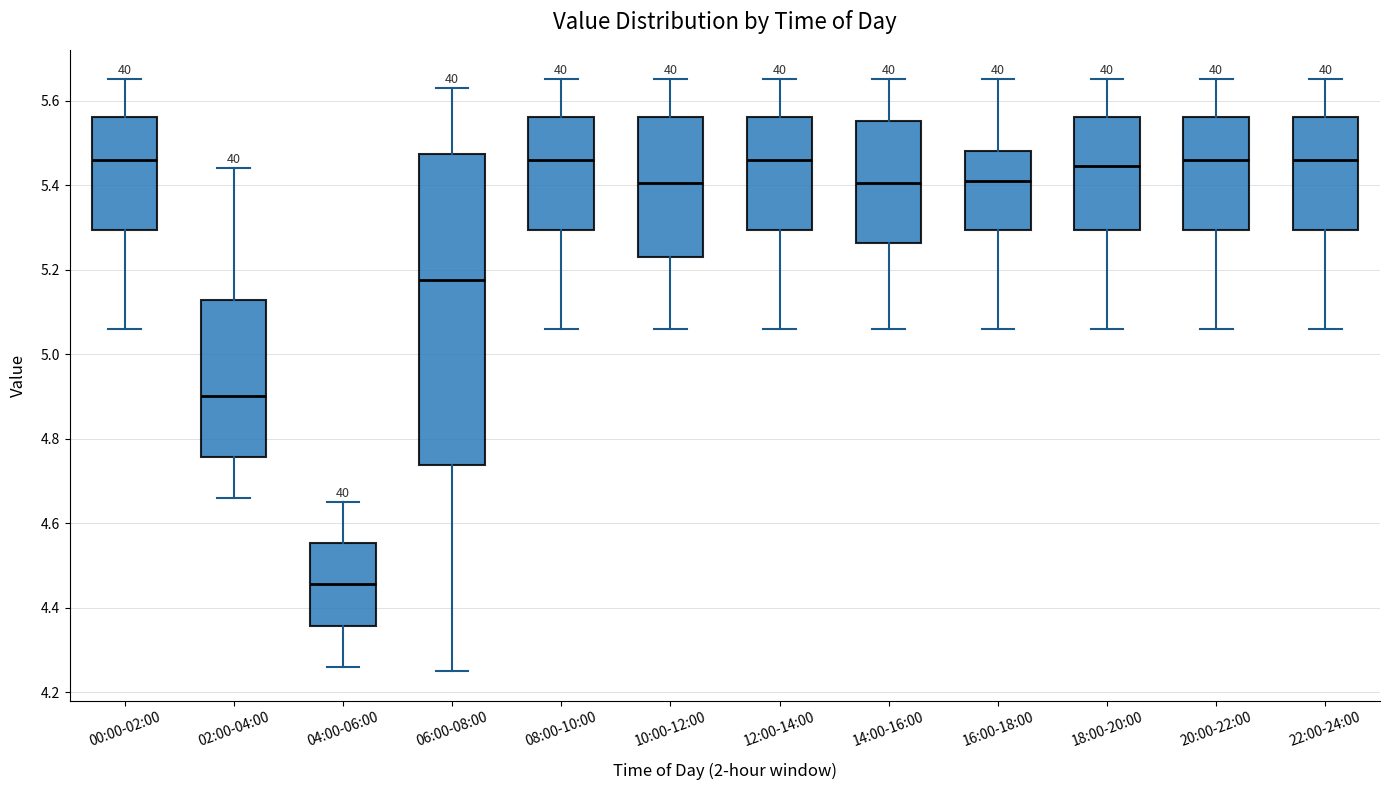

Reading left to right, transcribe this box plot: for each box, give where its median line is, the range the box spans, and where its two whiskers end, as read against the y-axis. The values are not printed on the chart, so give them approximately, as read against the axis.

00:00-02:00: median 5.46, box 5.30 to 5.56, whiskers 5.06 to 5.66
02:00-04:00: median 4.90, box 4.76 to 5.12, whiskers 4.66 to 5.44
04:00-06:00: median 4.46, box 4.36 to 4.56, whiskers 4.26 to 4.66
06:00-08:00: median 5.18, box 4.74 to 5.48, whiskers 4.26 to 5.64
08:00-10:00: median 5.46, box 5.30 to 5.56, whiskers 5.06 to 5.66
10:00-12:00: median 5.40, box 5.24 to 5.56, whiskers 5.06 to 5.66
12:00-14:00: median 5.46, box 5.30 to 5.56, whiskers 5.06 to 5.66
14:00-16:00: median 5.40, box 5.26 to 5.56, whiskers 5.06 to 5.66
16:00-18:00: median 5.42, box 5.30 to 5.48, whiskers 5.06 to 5.66
18:00-20:00: median 5.44, box 5.30 to 5.56, whiskers 5.06 to 5.66
20:00-22:00: median 5.46, box 5.30 to 5.56, whiskers 5.06 to 5.66
22:00-24:00: median 5.46, box 5.30 to 5.56, whiskers 5.06 to 5.66